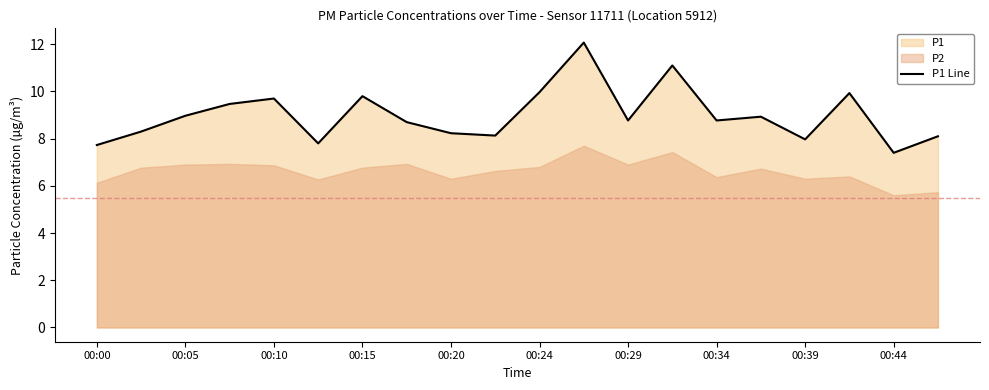

What is the maximum value shown in the chart?

12.1